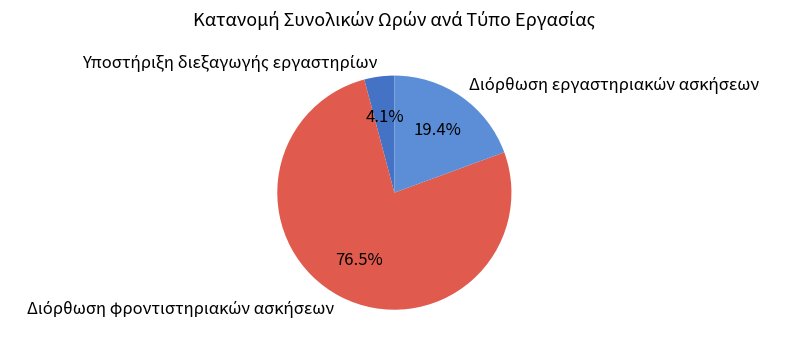

Does any single category account for the majority?

Yes